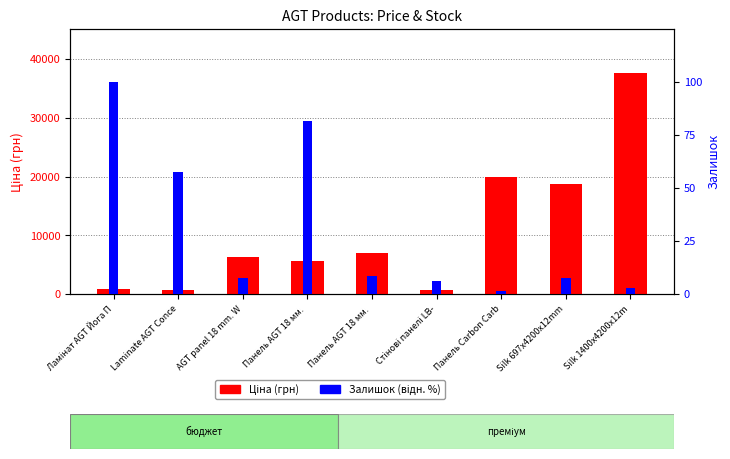

What is the label of the 9th bar from the right?

Ламінат AGT Йога П